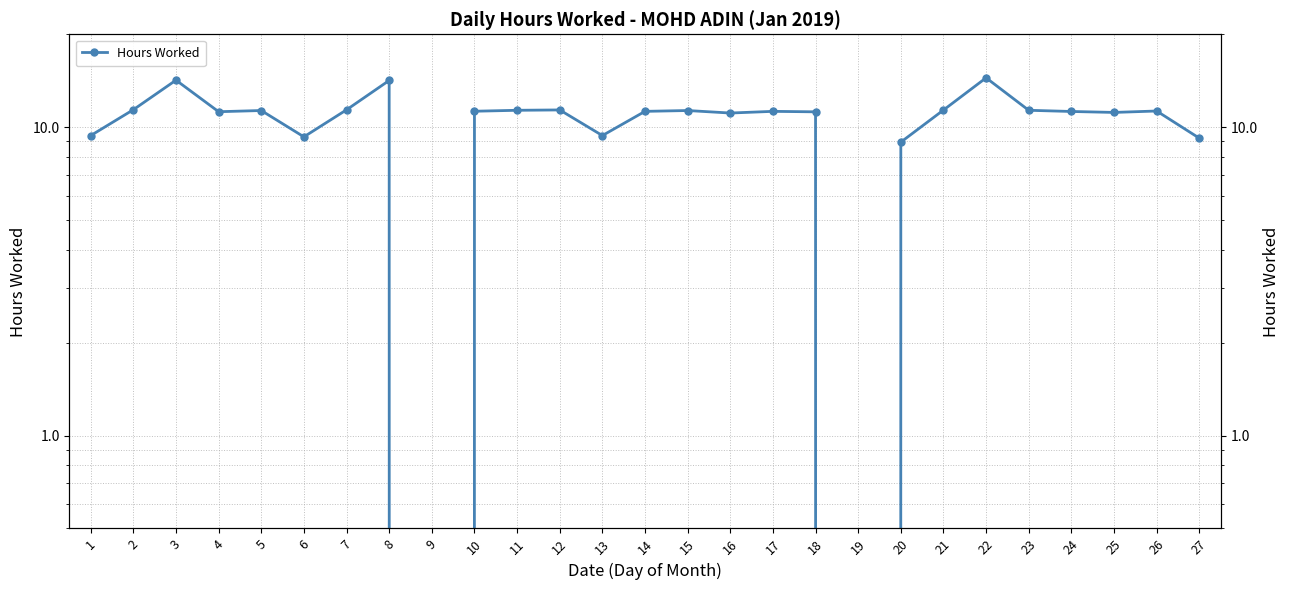

At which category does the chart reach its peak across all series?

22